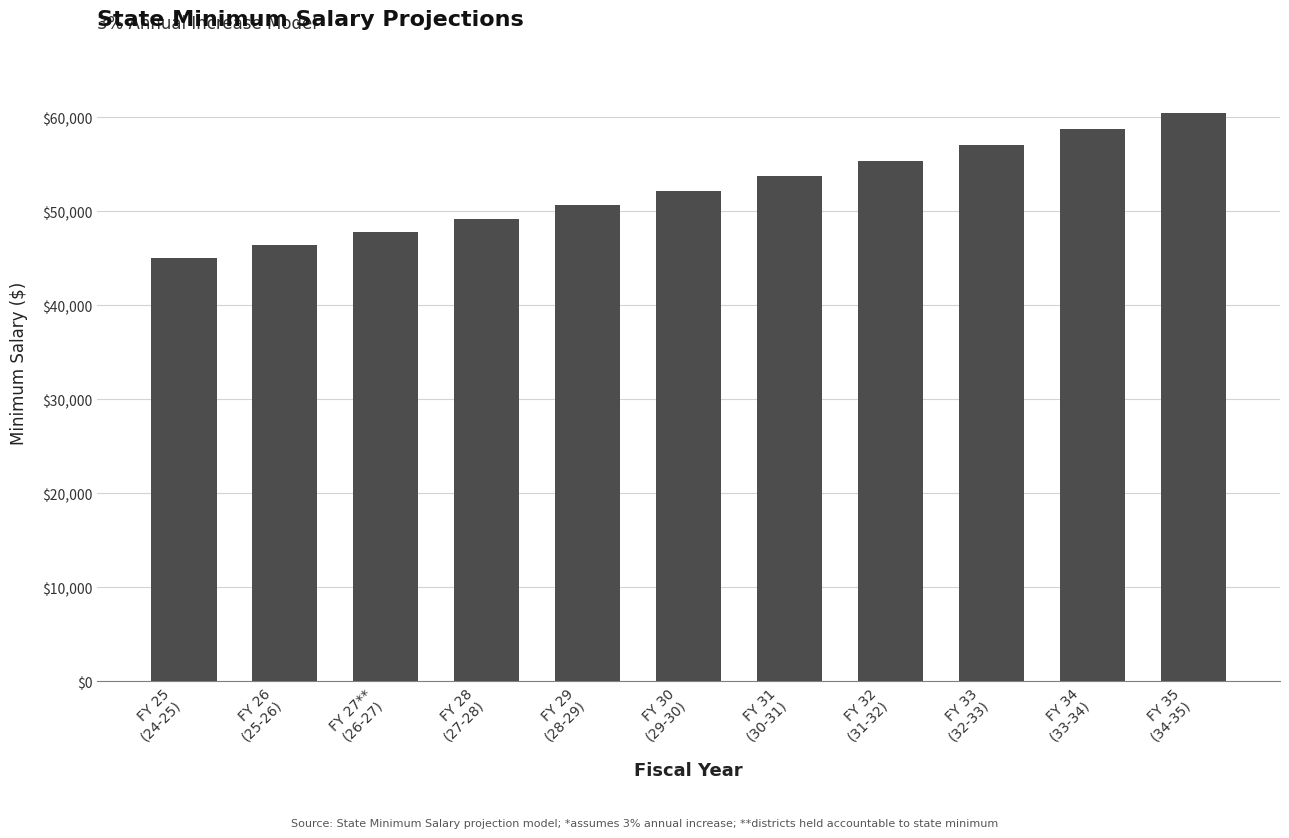

What is the maximum value shown in the chart?

60476.2